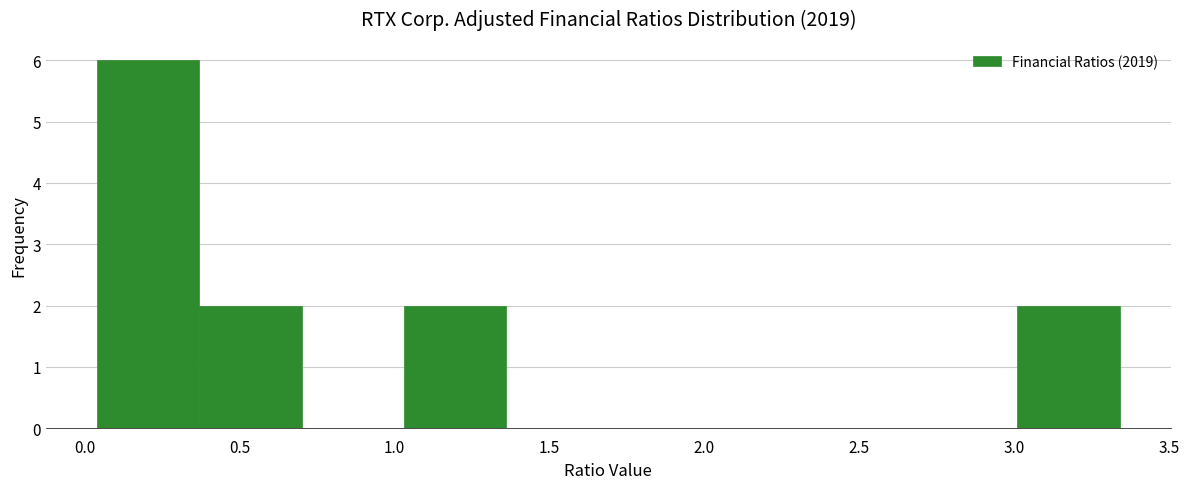

Reading left to right, list every bar in this chart as the range it spans on the x-axis followed by its height. Neither the bar edges nor the heights are printed on the chart, so give them approximately, as read against the axes.

0.05 to 0.35: 6
0.35 to 0.70: 2
0.70 to 1.05: 0
1.05 to 1.35: 2
1.35 to 1.70: 0
1.70 to 2.00: 0
2.00 to 2.35: 0
2.35 to 2.70: 0
2.70 to 3.00: 0
3.00 to 3.35: 2